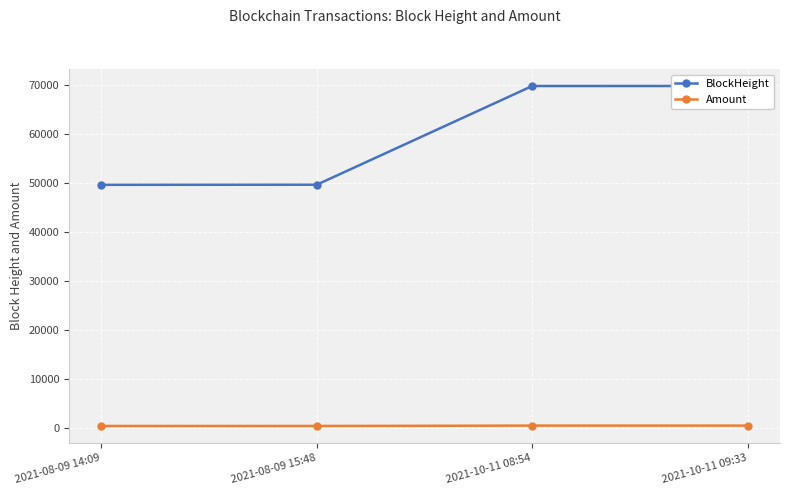

Reading right to left, list all the values displayed in this chart.

BlockHeight: 2021-10-11 09:33=69801.0	2021-10-11 08:54=69798.0	2021-08-09 15:48=49625.0	2021-08-09 14:09=49603.0
Amount: 2021-10-11 09:33=393.0	2021-10-11 08:54=393.0	2021-08-09 15:48=317.2	2021-08-09 14:09=318.2